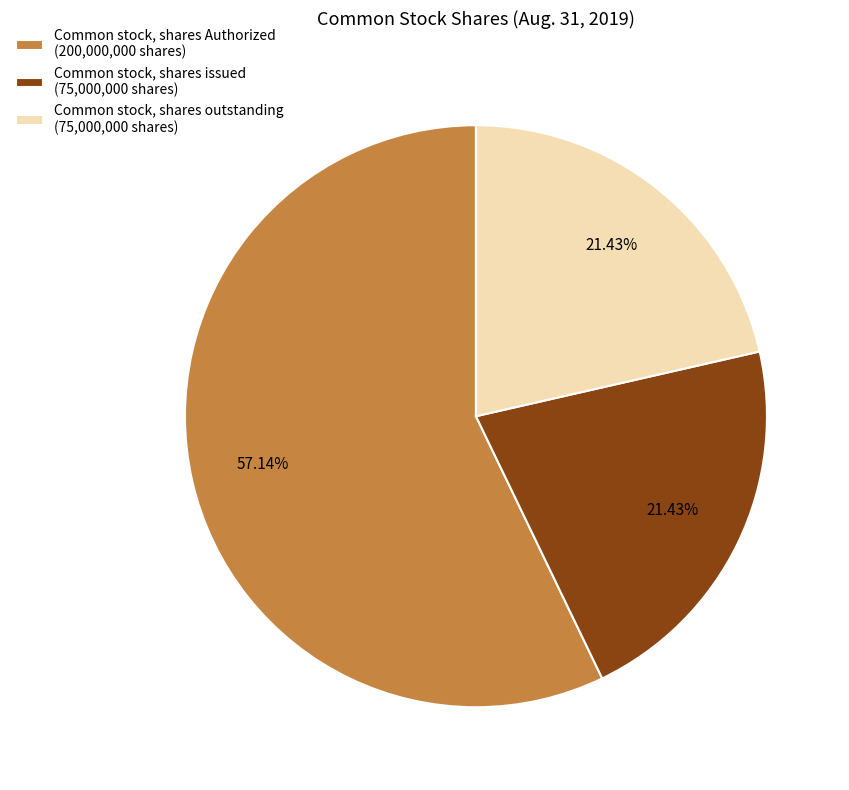

What percentage is NOT represented by Common stock, shares Authorized?

42.9%